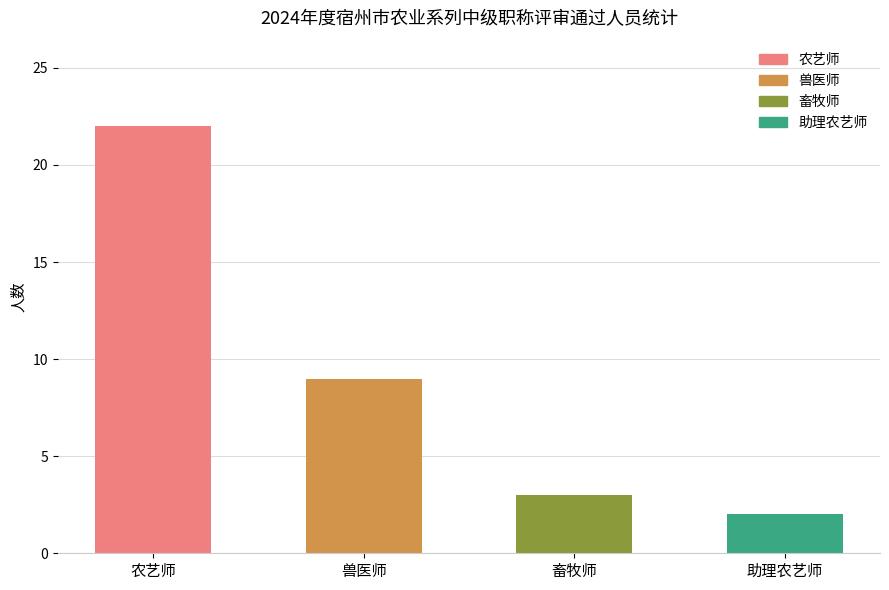

Reading left to right, transcribe all the data shown in this chart.

22	9	3	2